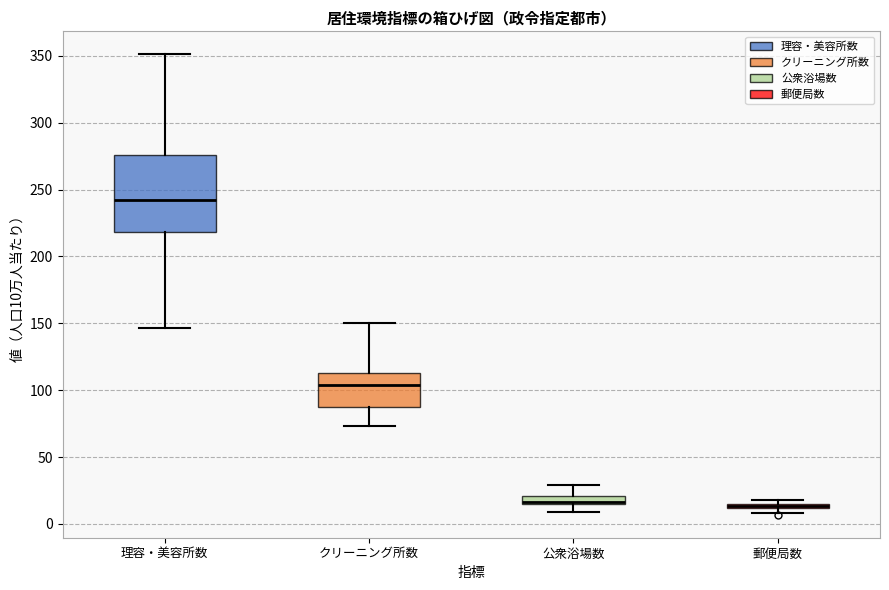

Comparing the boxes themselves (not the whiskers), which one is the tallest?

理容・美容所数